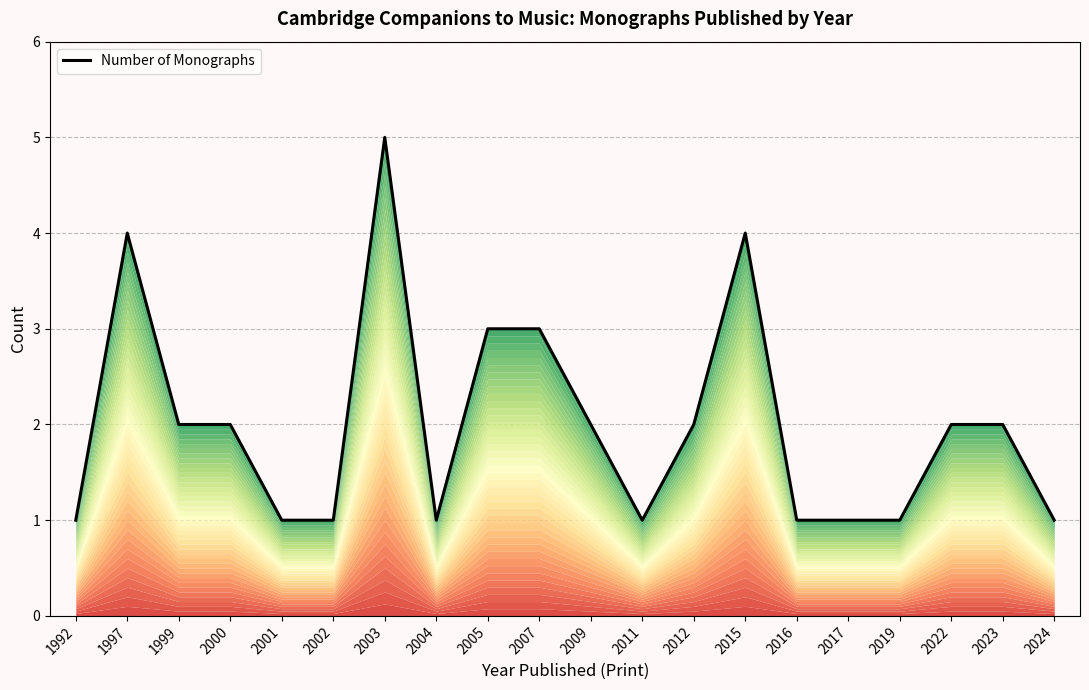

What value does the data have at 2016?

1